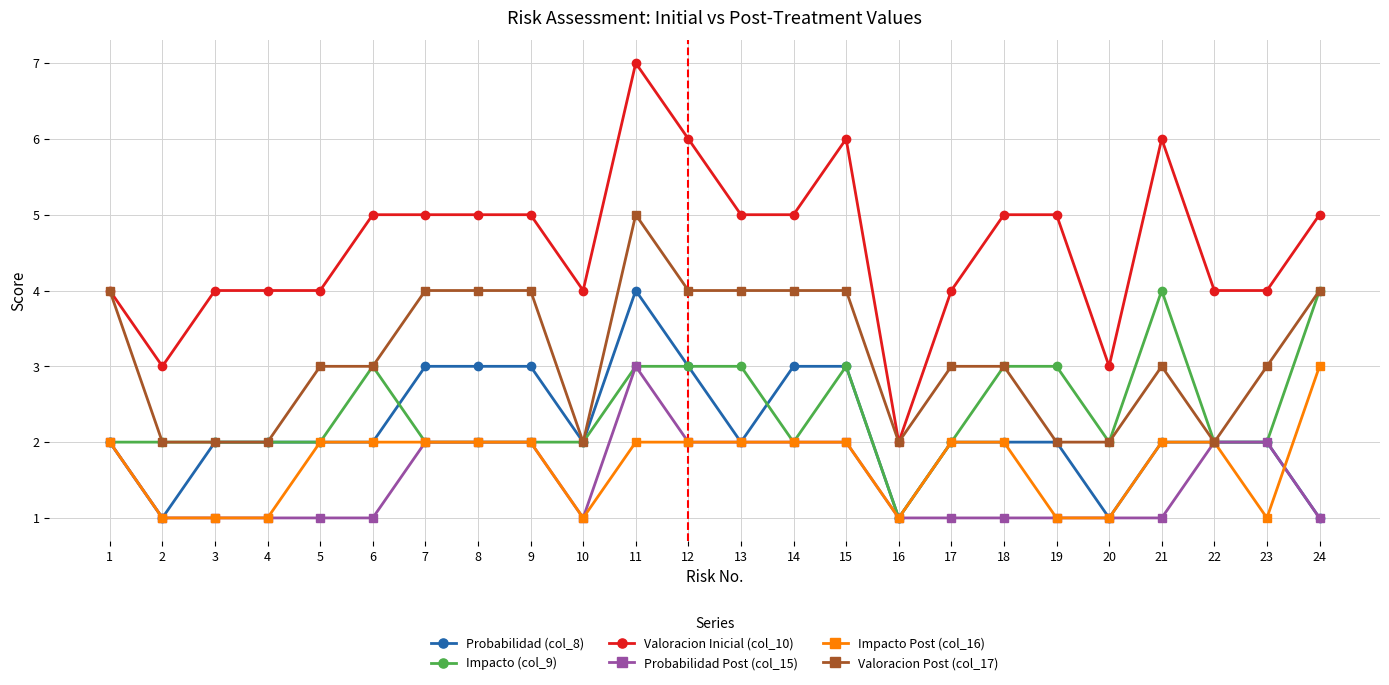

At which label does Impacto Post (col_16) reach its peak?

24